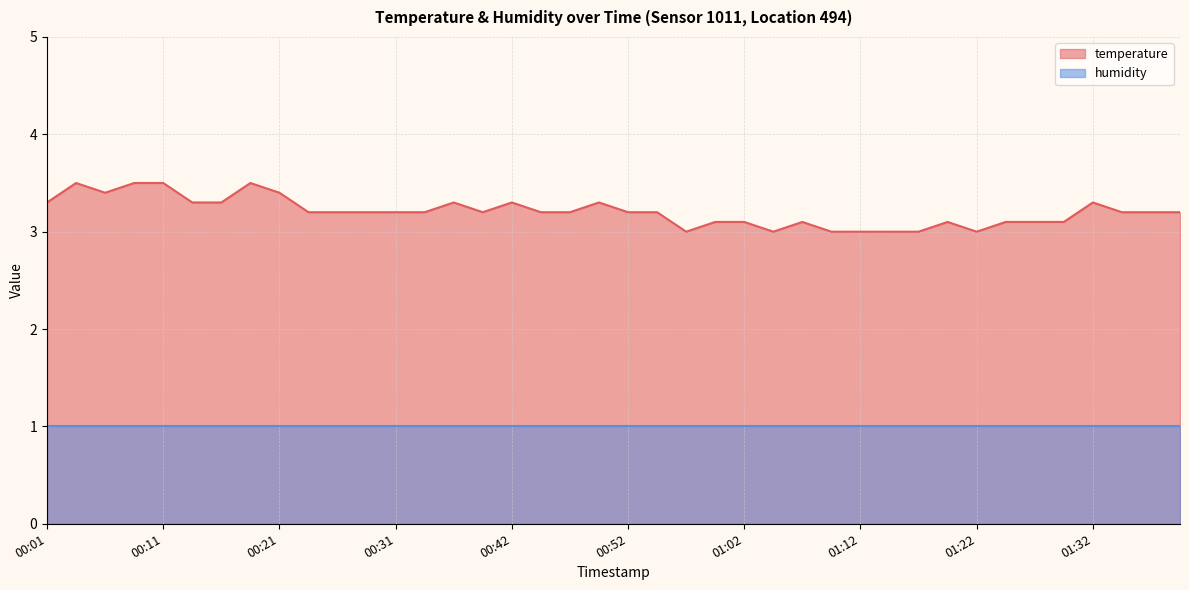

What is the difference between the maximum and minimum values?

0.5